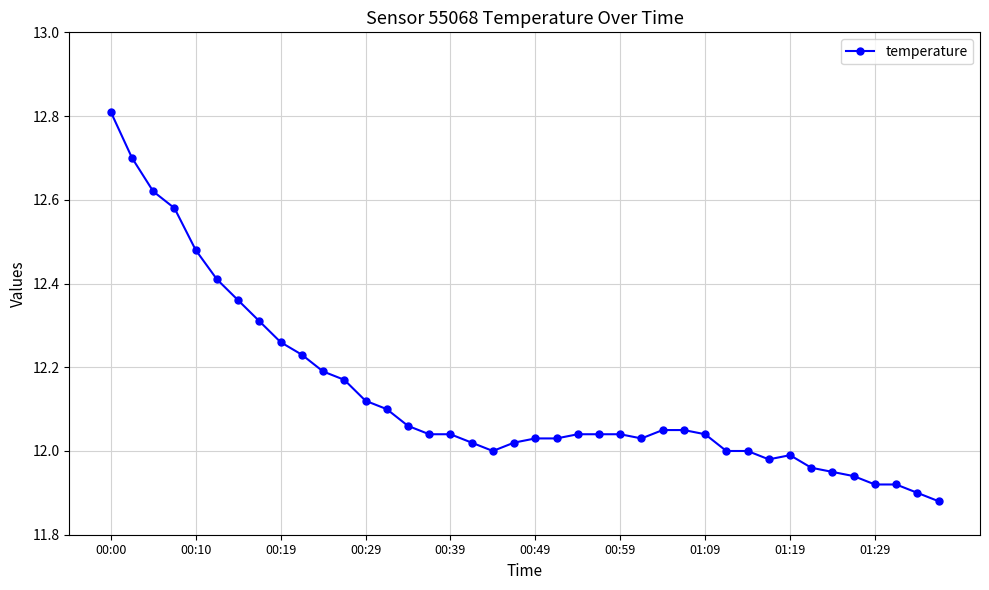

What is the difference between the maximum and second lowest values?

0.9